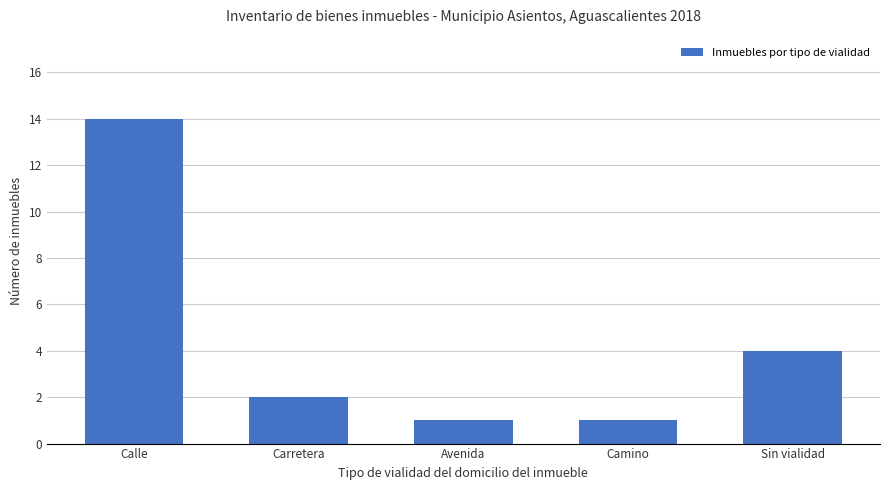

Which category has the highest value across all series?

Calle